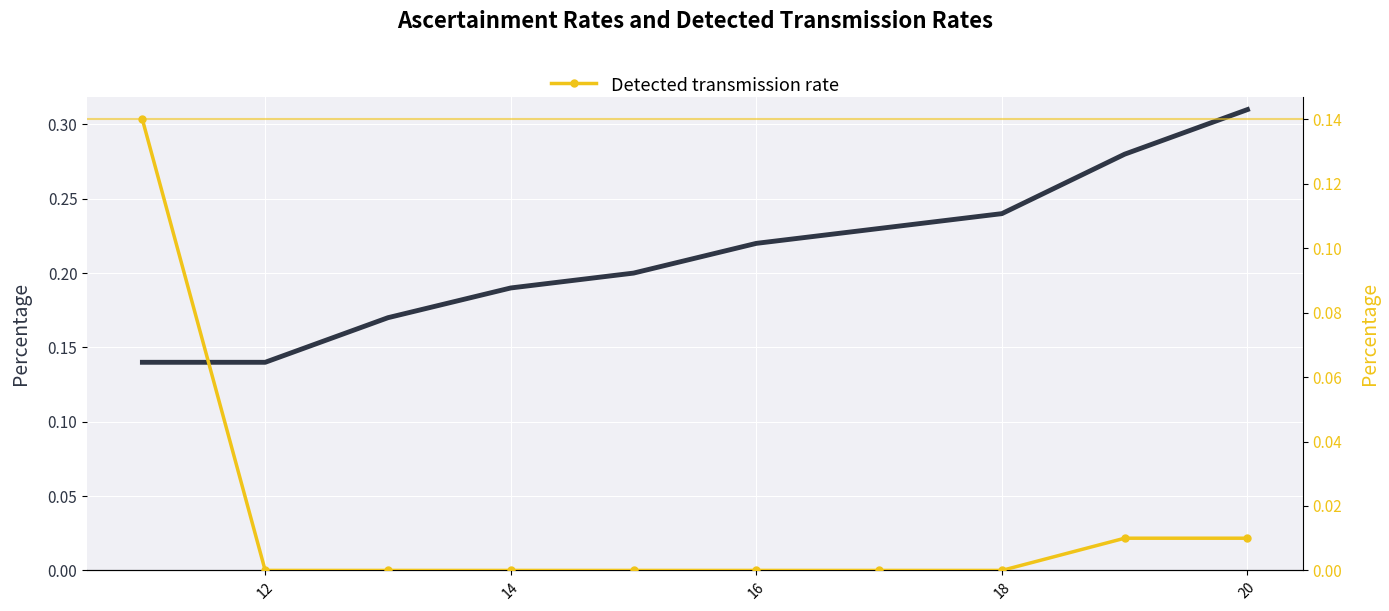

How many Ascertainment rate values are between 0 and 1?

10